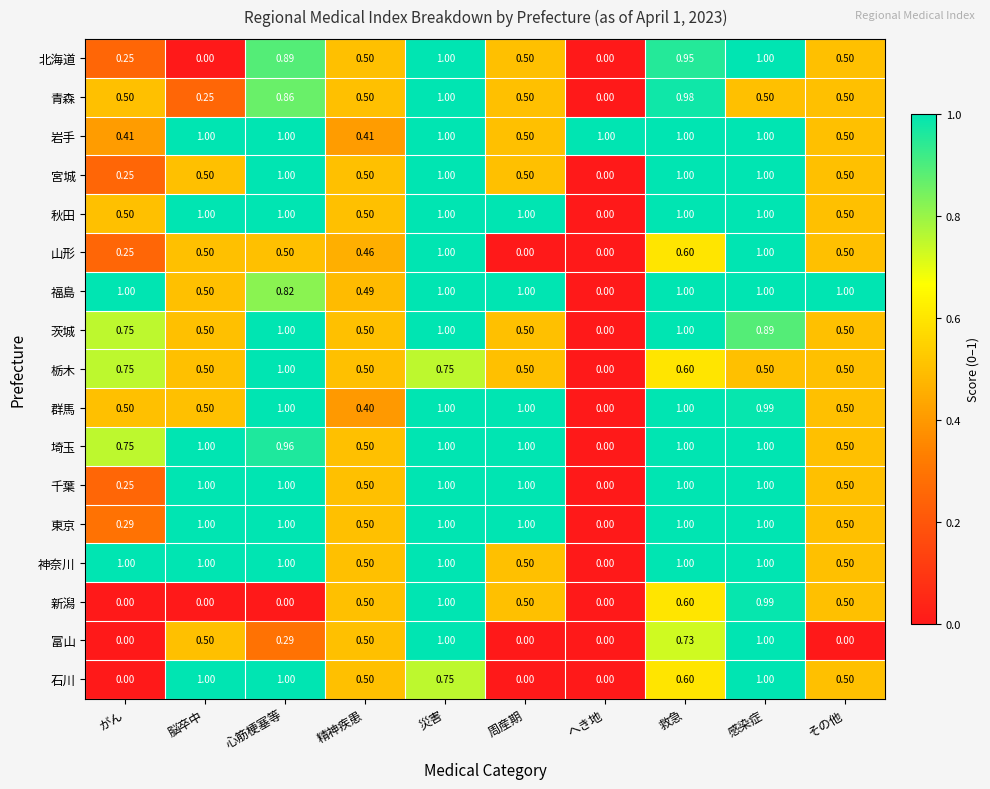

At which category is the sum across all series the highest?

災害